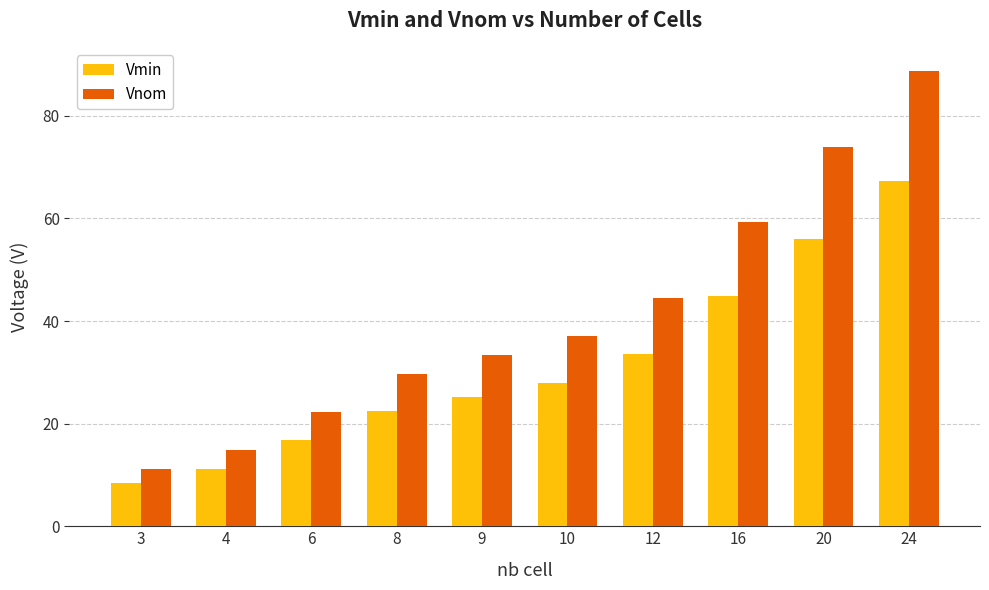

What is the sum of all Vmin values?

313.6